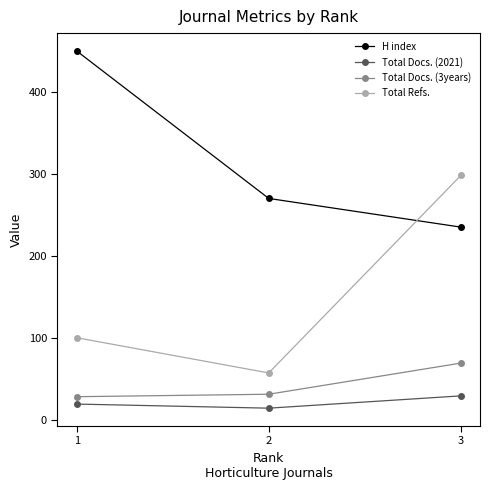

Rank the series at 3 from highest to lowest value.

Total Refs., H index, Total Docs. (3years), Total Docs. (2021)